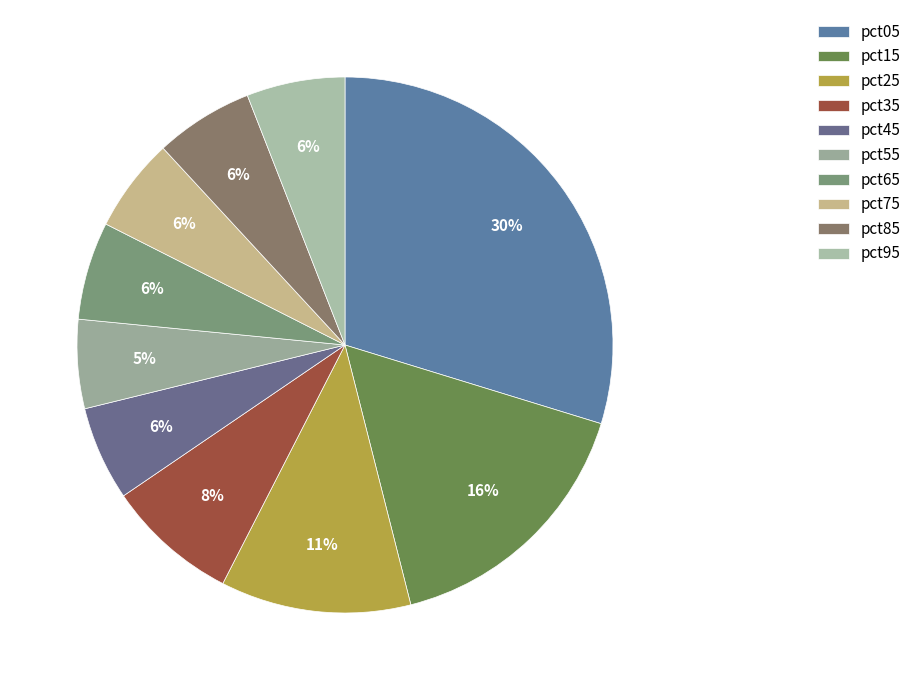

The pct55 slice represents 1% of the pie. True or false?

False